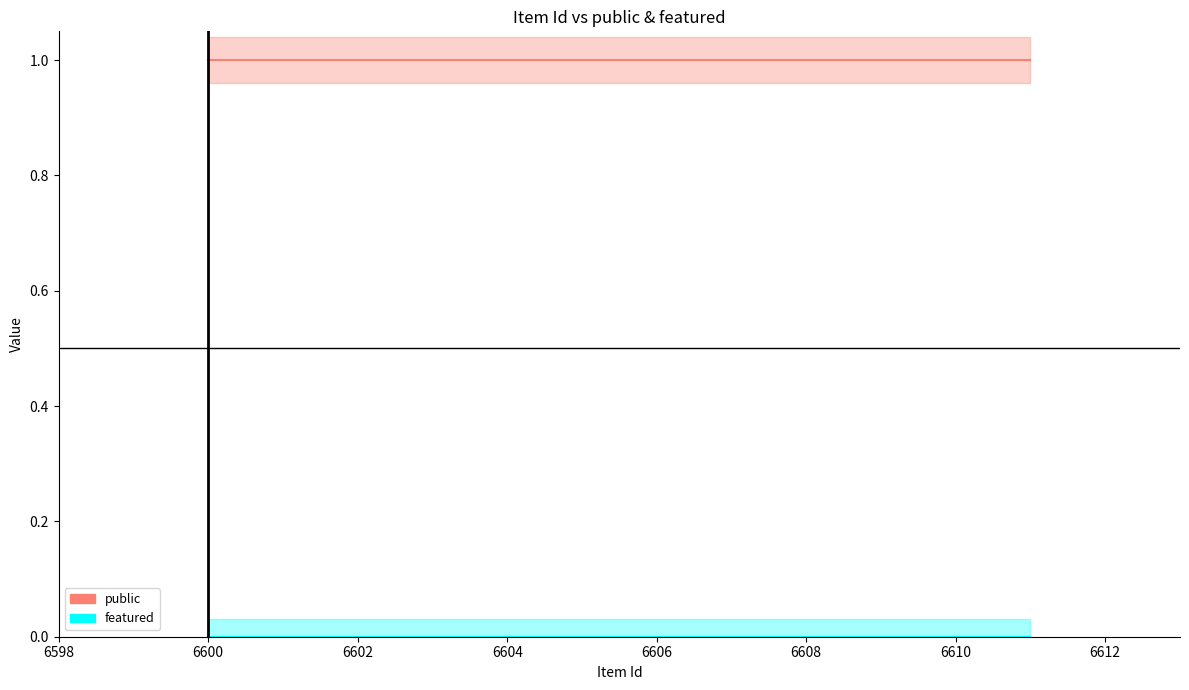

How many lines are shown in the chart?

2